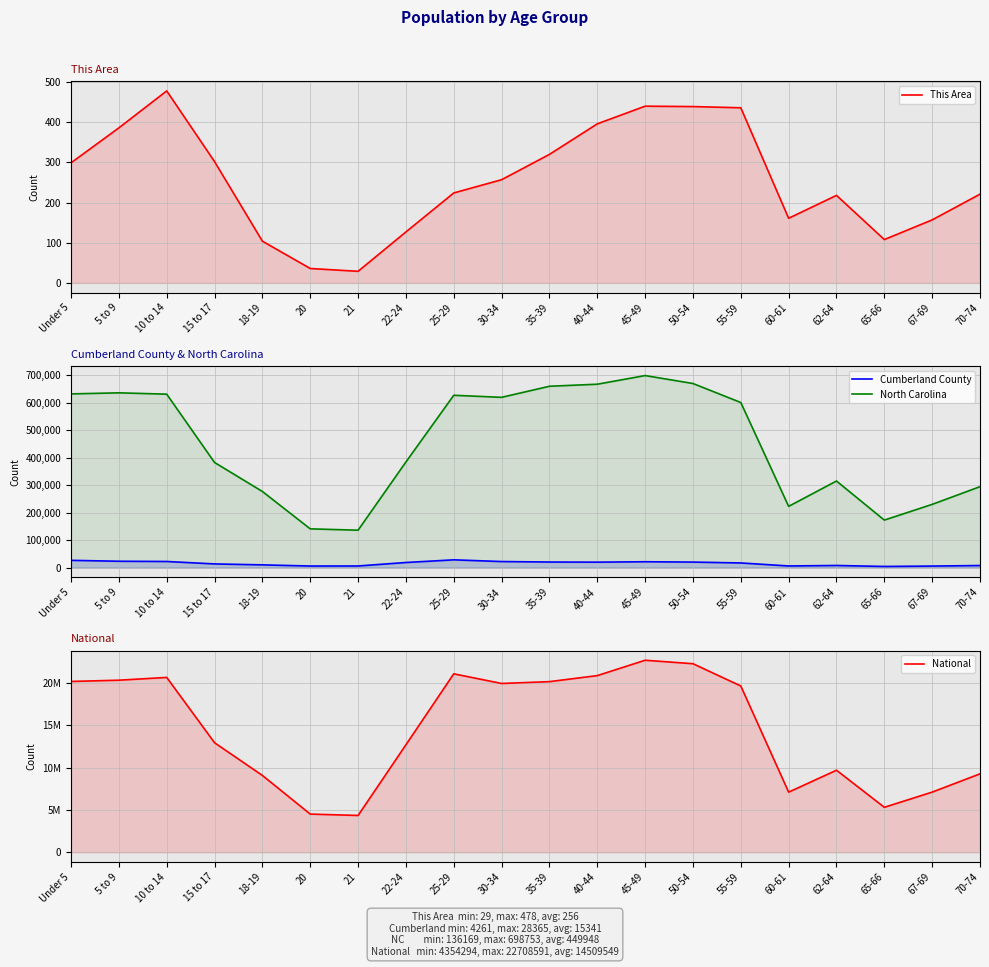

What is the approximate value of Cumberland County at 45-49?

21408